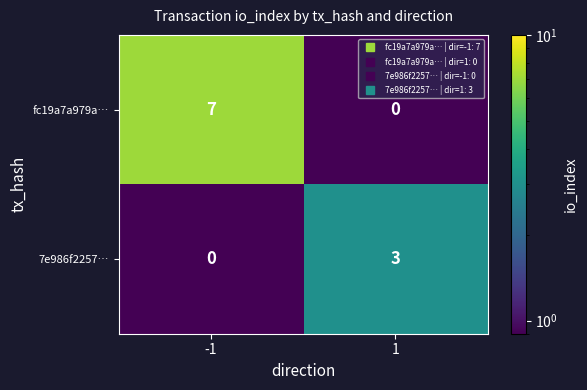

List the series in order of their overall mean, lowest first.

7e986f2257…, fc19a7a979a…